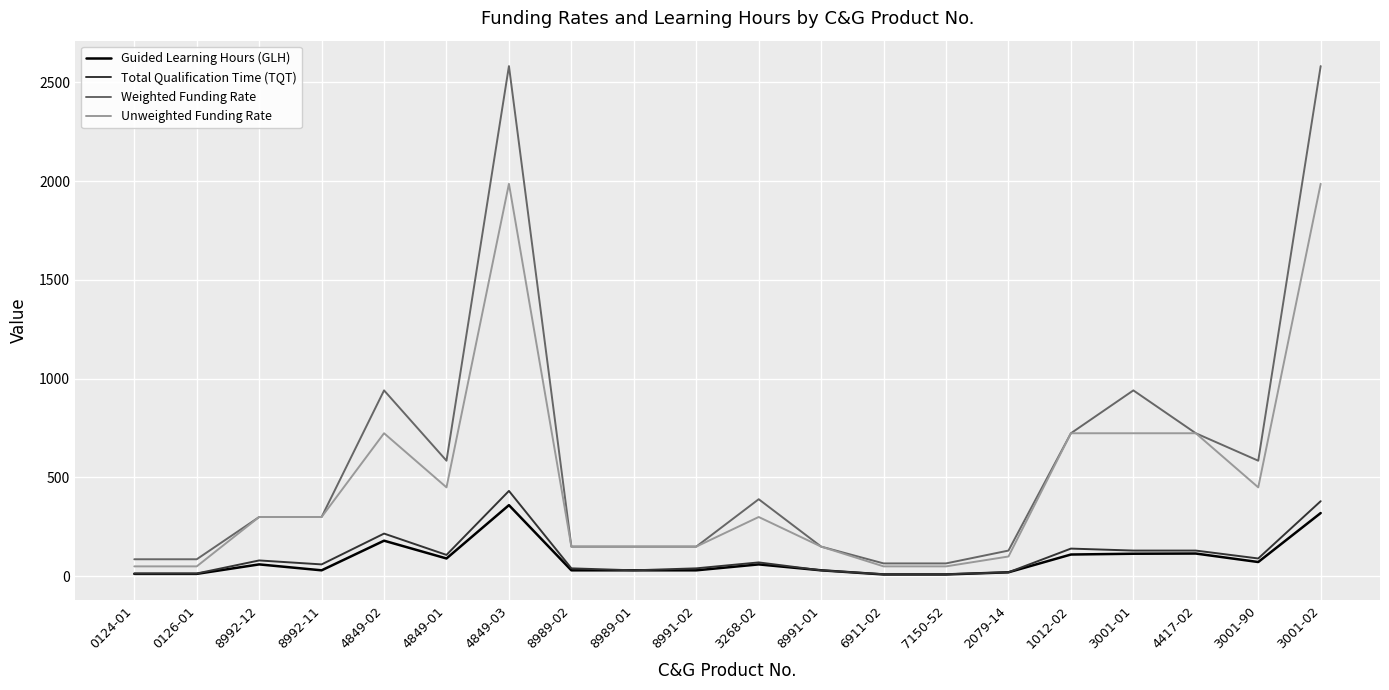

List the series in order of their peak value, lowest first.

Guided Learning Hours (GLH), Total Qualification Time (TQT), Unweighted Funding Rate, Weighted Funding Rate